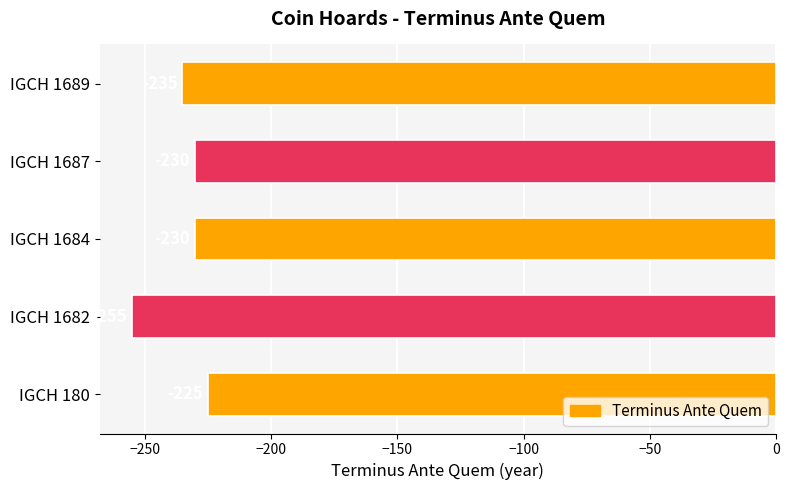

True or false: the data shows -370 at IGCH 180.

False